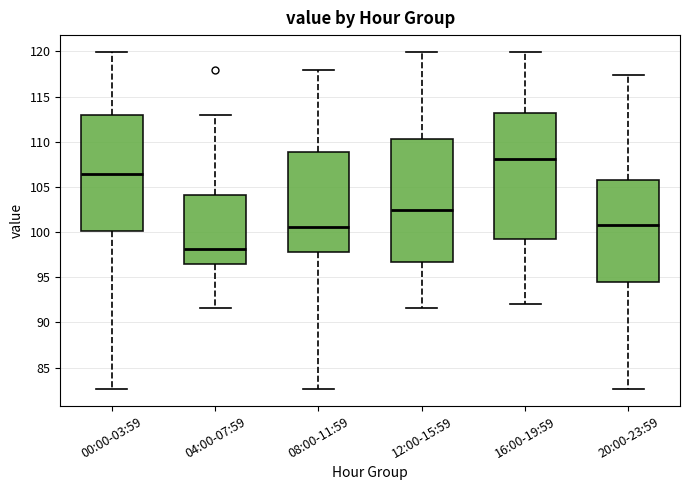

Where does the lower whisker of the box for 16:00-19:59 end on the y-axis? The values are not printed on the chart, so give them approximately, as read against the axis.

92.0